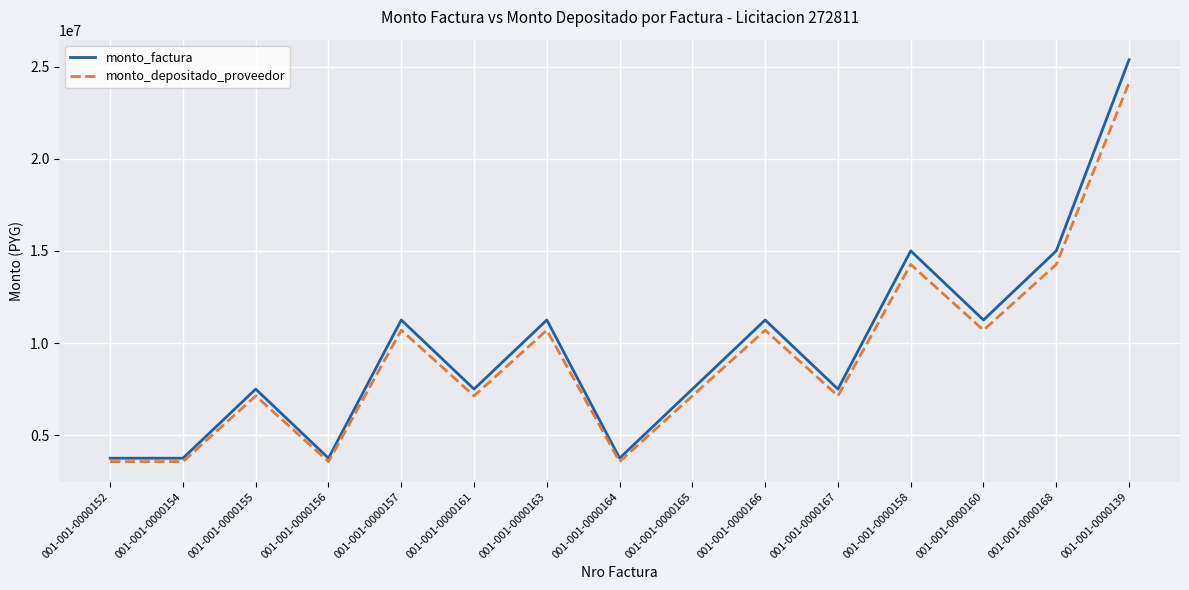

What is the minimum value for monto_factura?

3750000